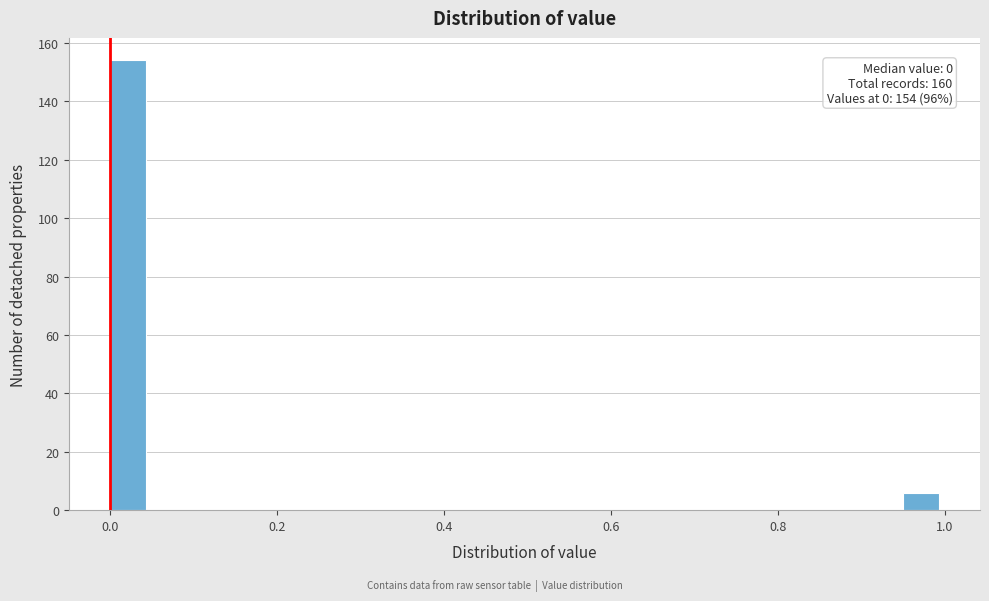

Around what value on the x-axis is the tallest bar? Give the approximate position of its centre, as read against the axis.

0.02